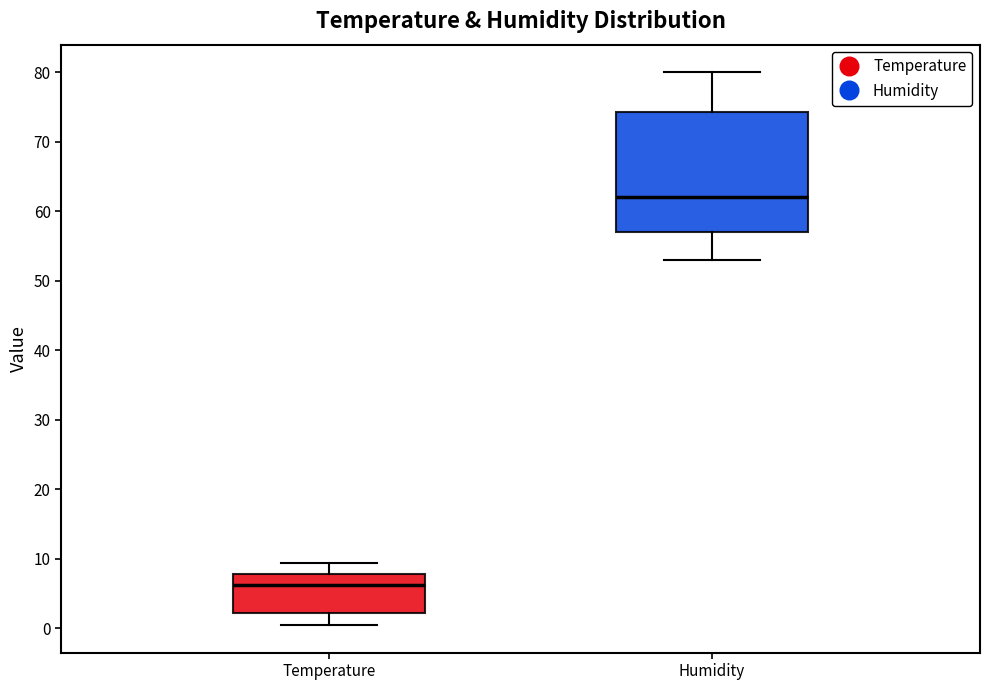

Reading left to right, read every box against the y-axis: the position of its median line, the range the box covers, and the ends of its whiskers. The values are not printed on the chart, so give them approximately, as read against the axis.

Temperature: median 6, box 2 to 8, whiskers 1 to 9
Humidity: median 62, box 57 to 74, whiskers 53 to 80